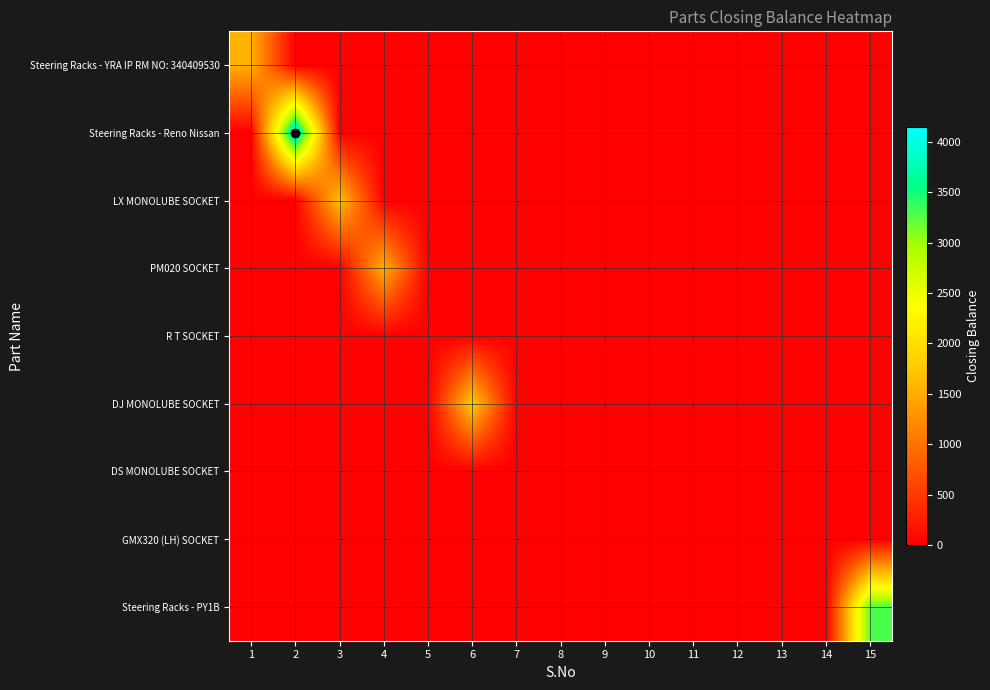

Which has a higher value, 15 or 1?

1